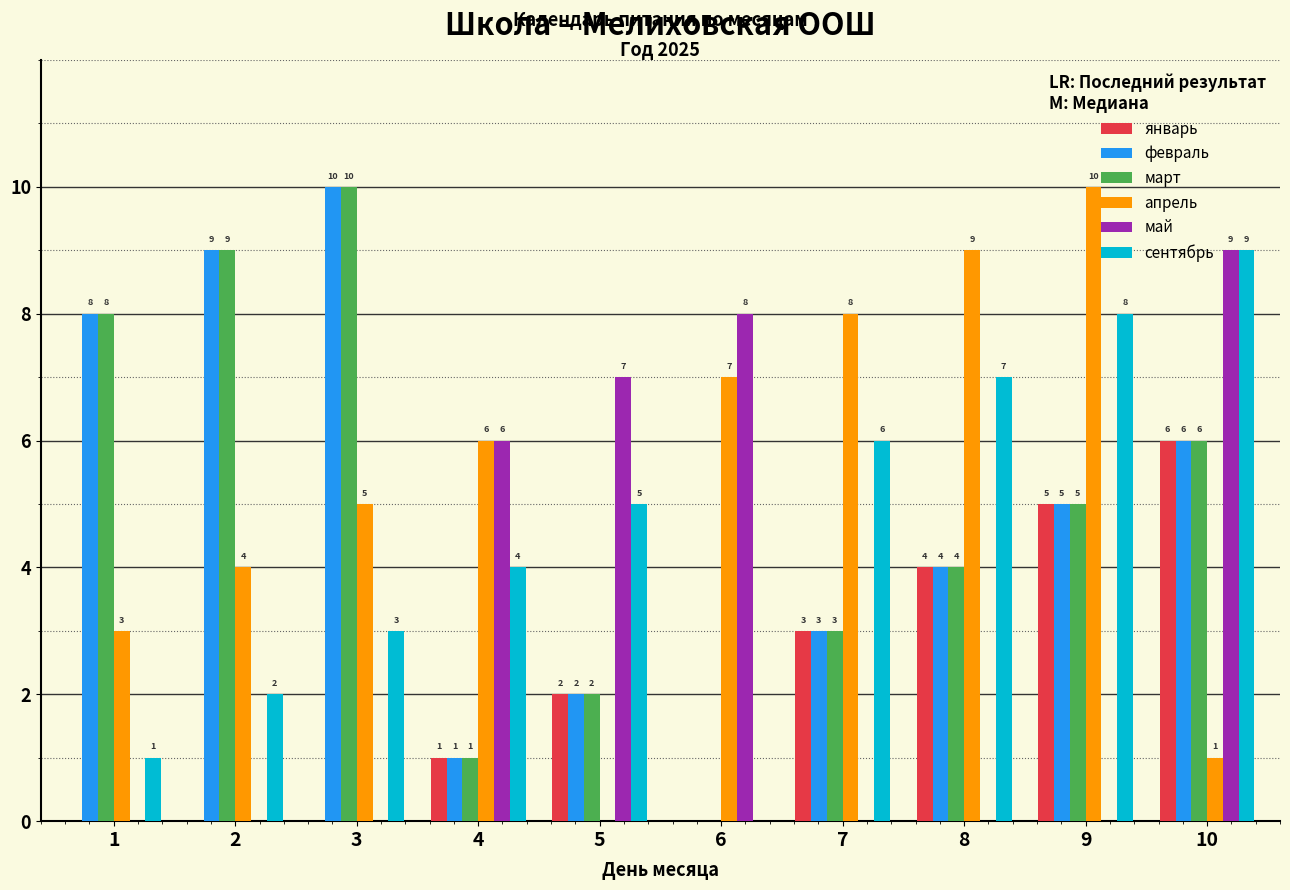

Reading left to right, list all the values displayed in this chart.

январь: 0	0	0	1	2	0	3	4	5	6
февраль: 8	9	10	1	2	0	3	4	5	6
март: 8	9	10	1	2	0	3	4	5	6
апрель: 3	4	5	6	0	7	8	9	10	1
май: 0	0	0	6	7	8	0	0	0	9
сентябрь: 1	2	3	4	5	0	6	7	8	9